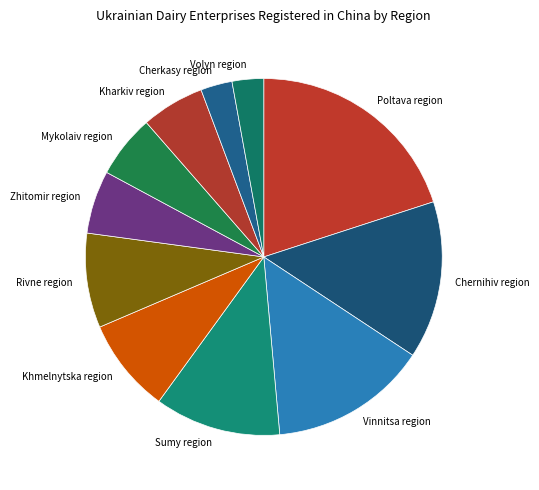

Do Kharkiv region and Cherkasy region together represent more than half of the pie?

No